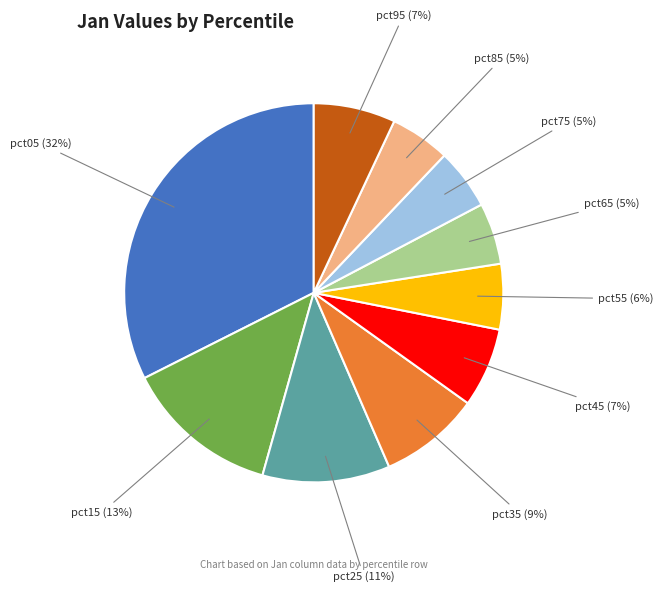

Is pct55 the majority of the pie?

No